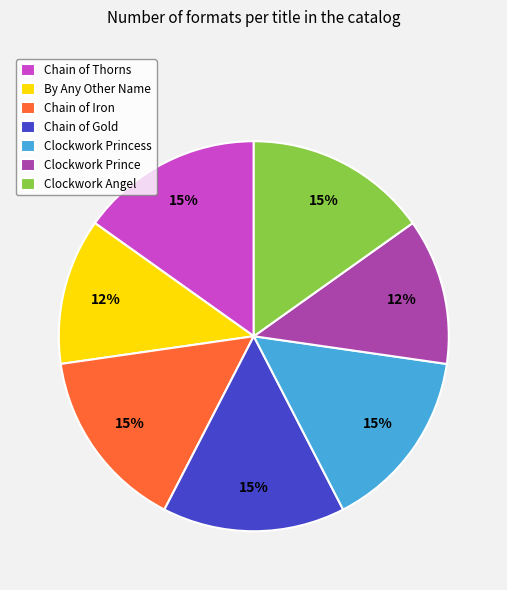

Between Clockwork Princess and By Any Other Name, which is larger?

Clockwork Princess